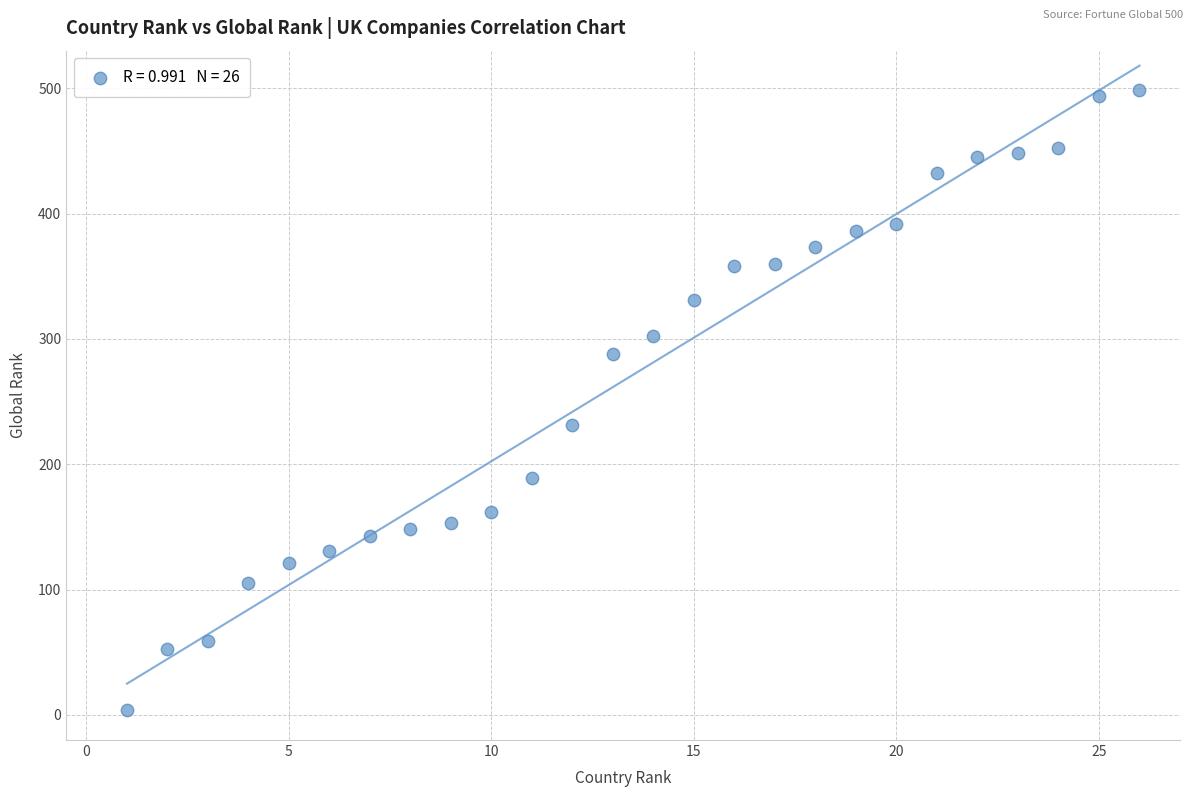

What Y value in the scatter plot is closest to 251?

231